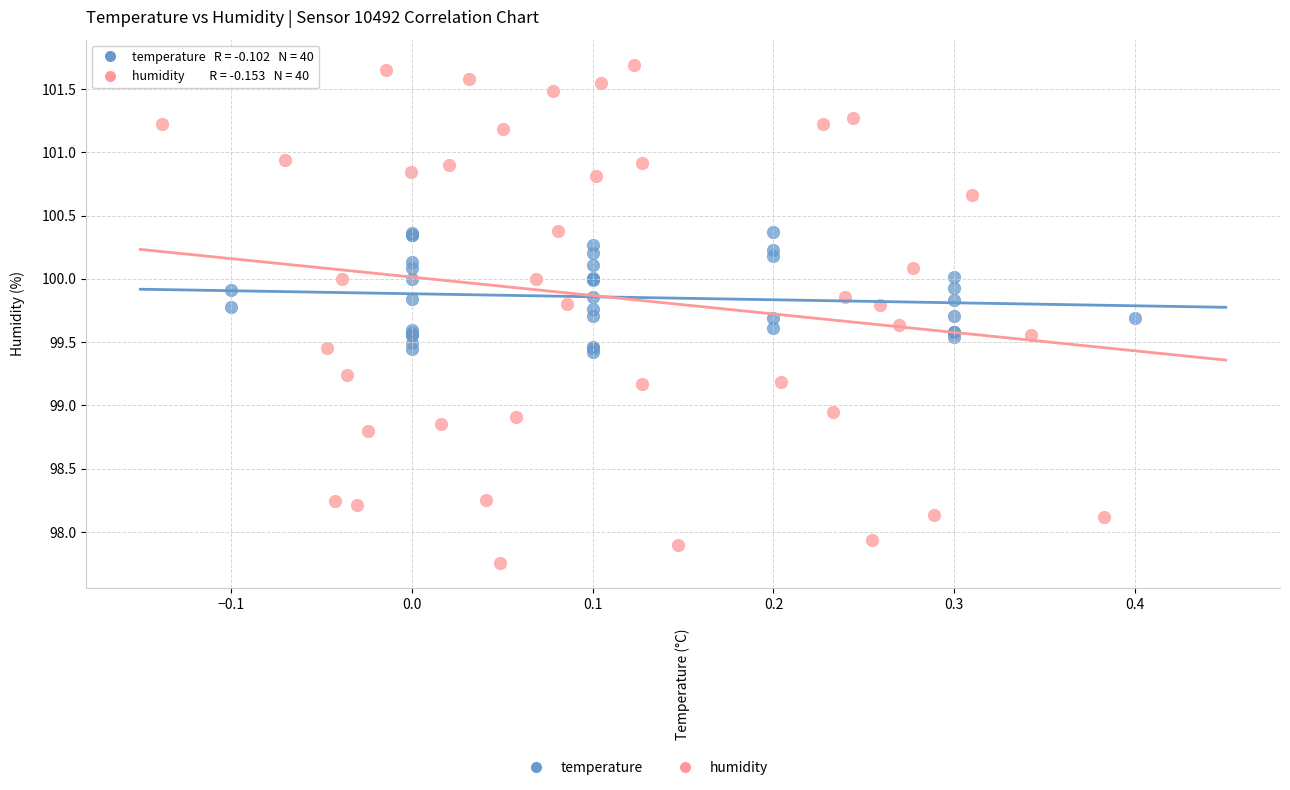

Which series has the widest spread of Y values?

humidity